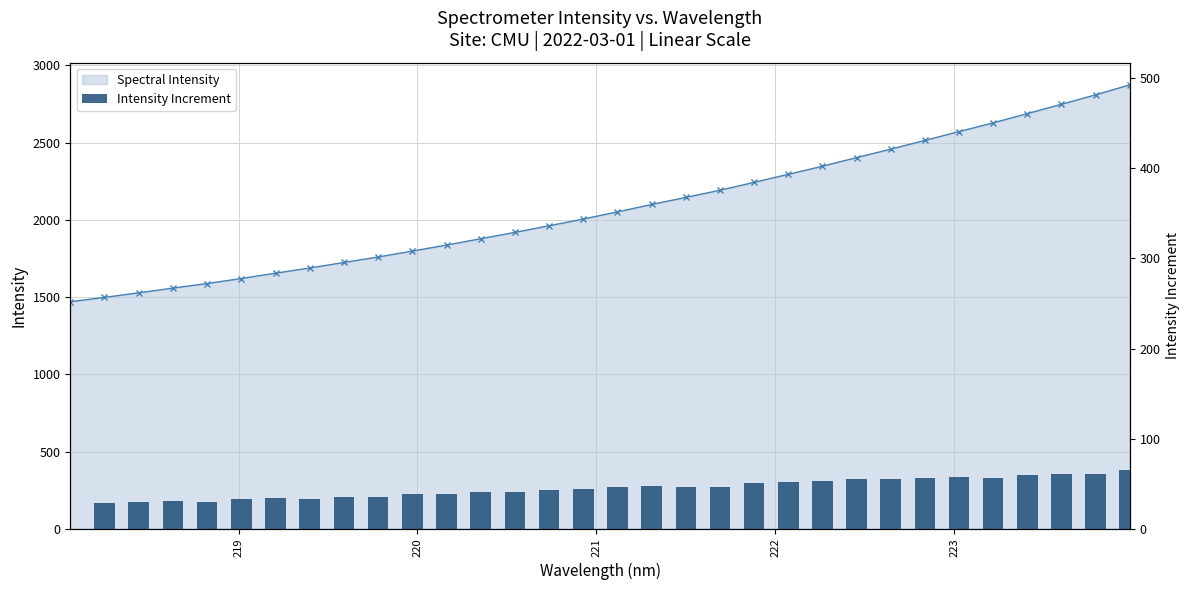

Which category has the lowest value in the Intensity Increment series?

218